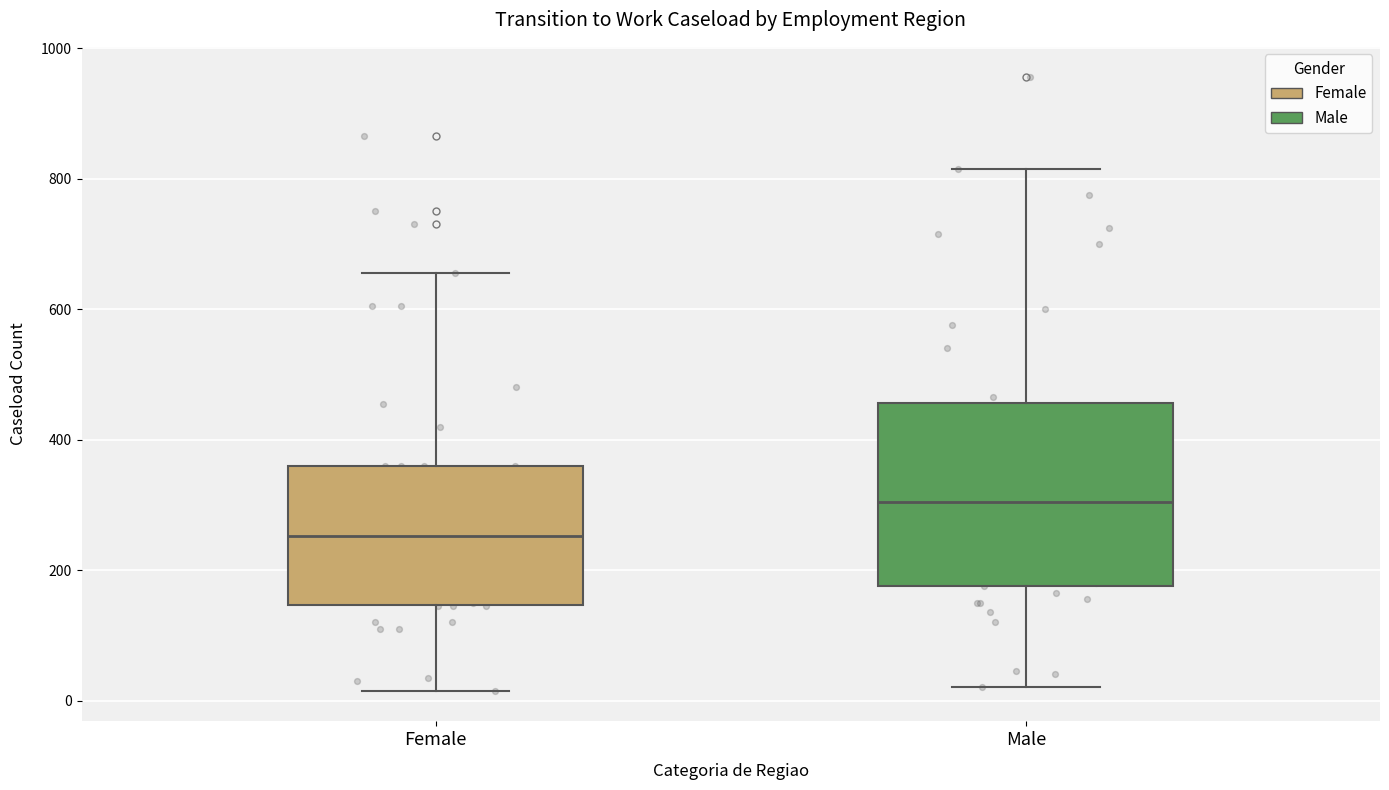

Comparing the boxes themselves (not the whiskers), which one is the tallest?

Male